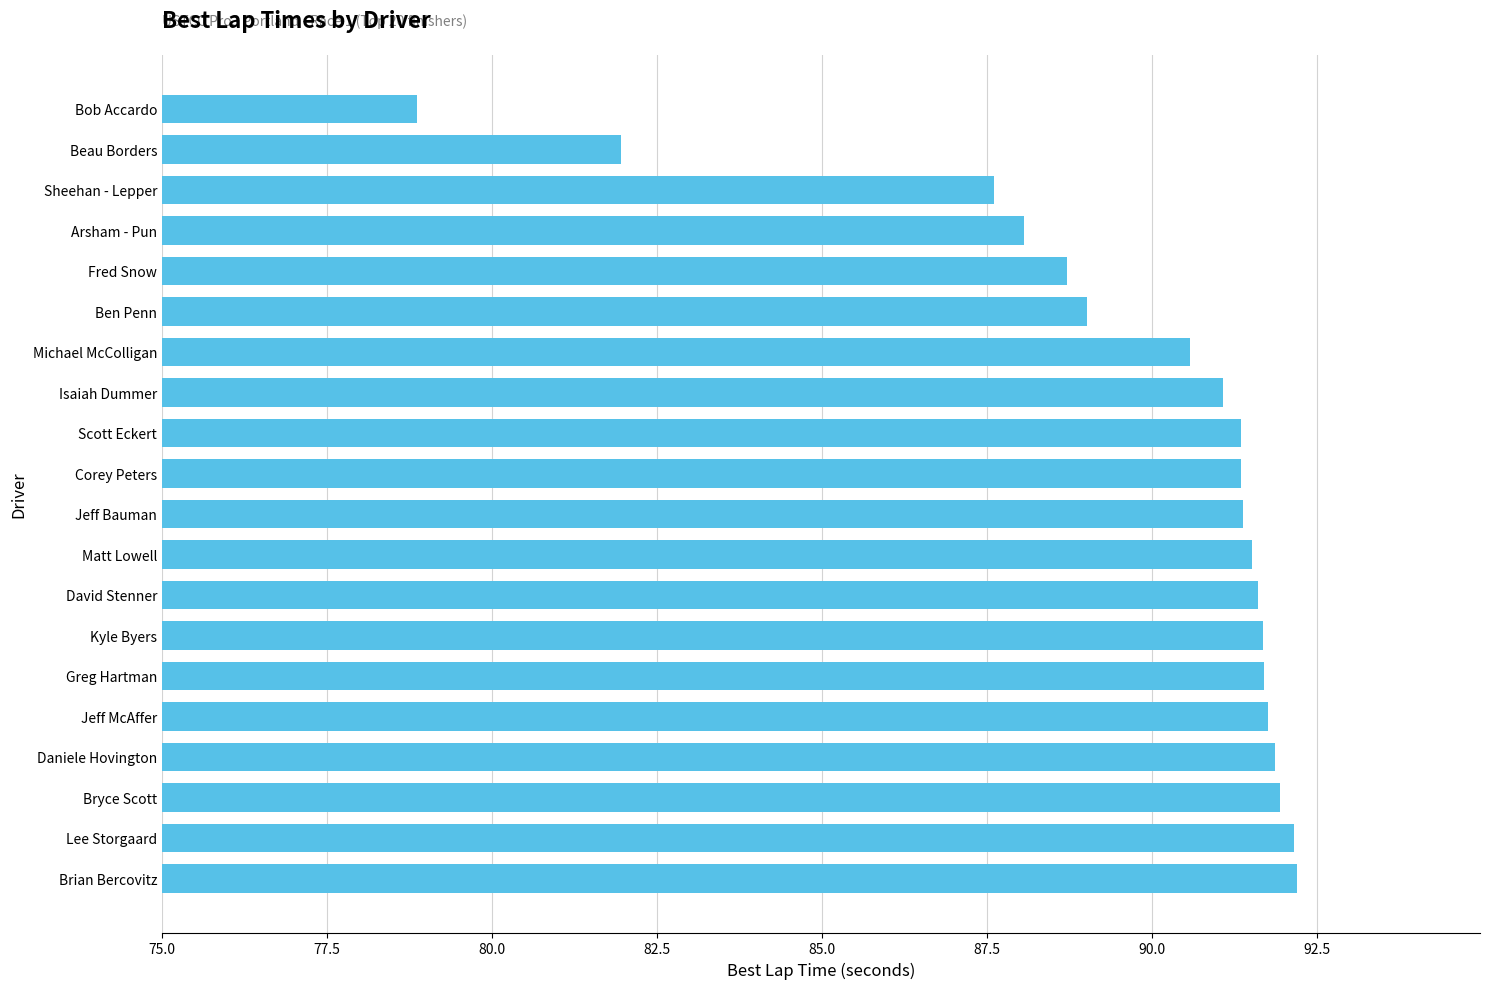

What is the greatest value displayed?

92.2